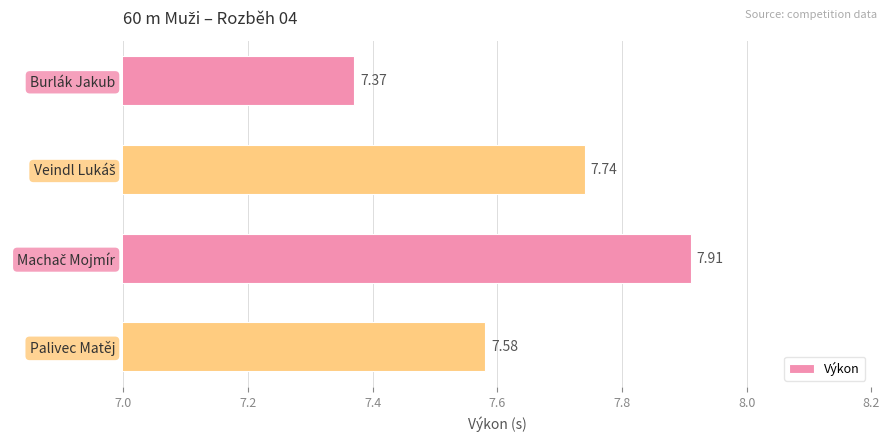

What is the difference between the second highest and minimum values?

0.4